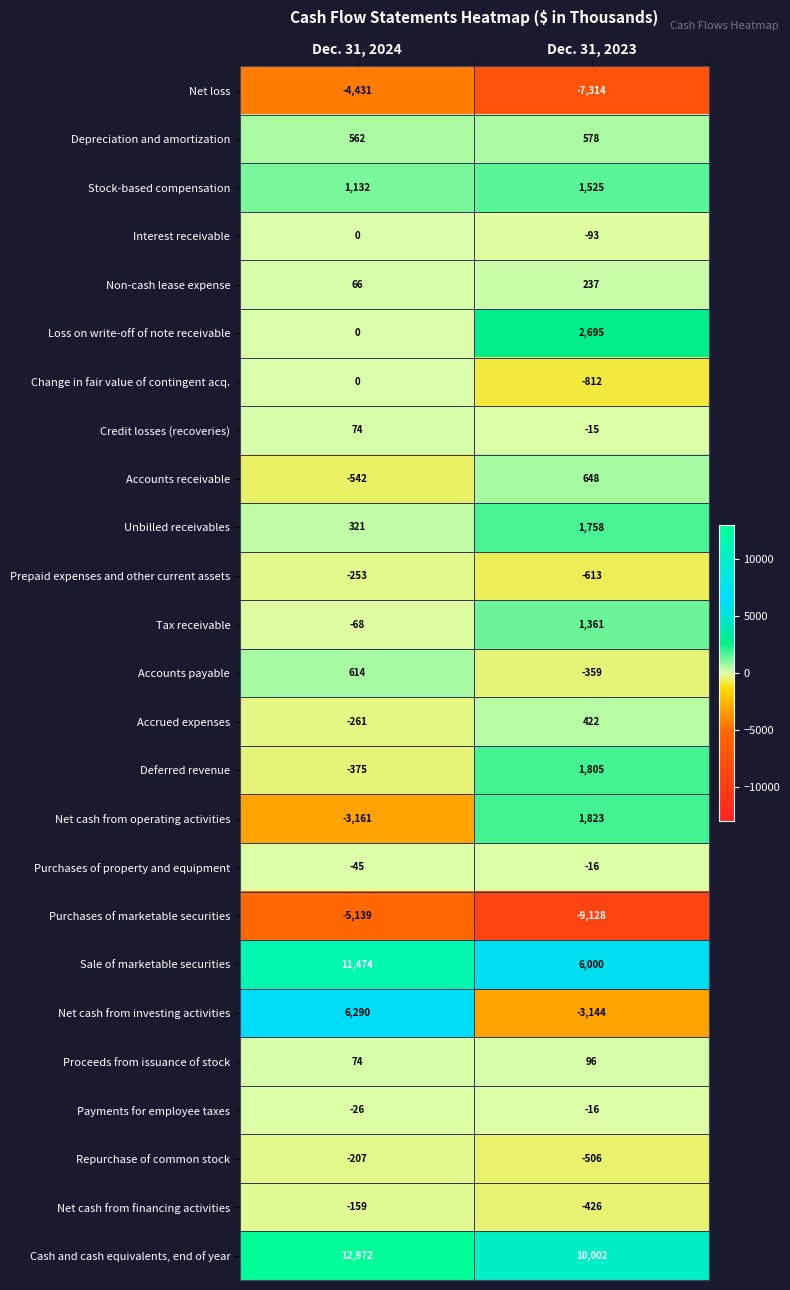

Which series changed the most between Dec. 31, 2024 and Dec. 31, 2023?

Net cash from investing activities